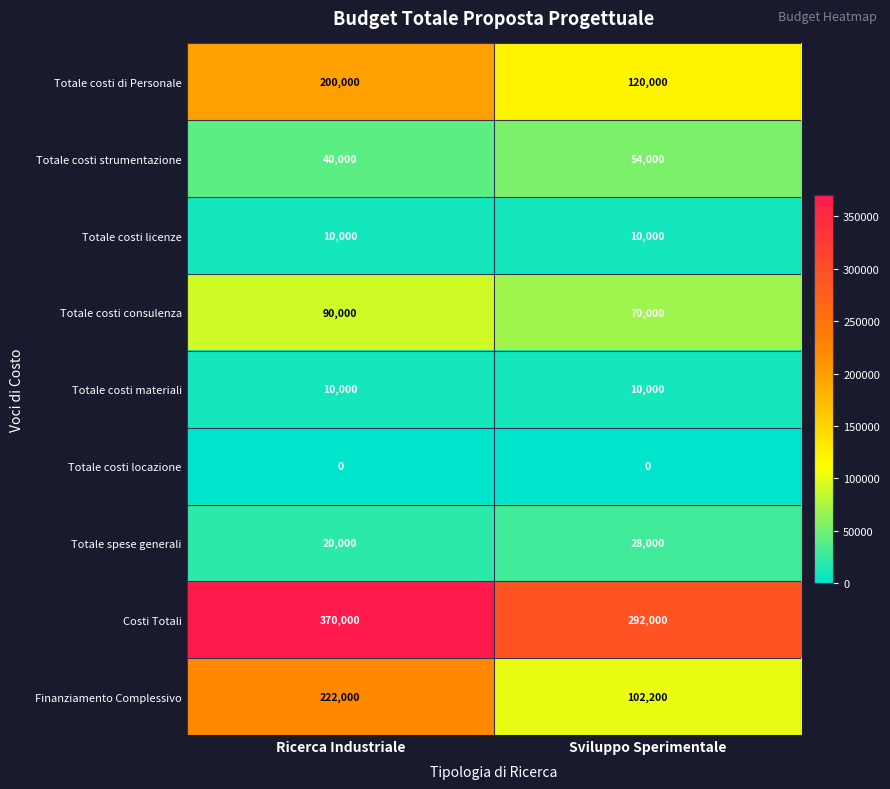

Reading left to right, transcribe all the data shown in this chart.

Totale costi di Personale: 200000	120000
Totale costi strumentazione: 40000	54000
Totale costi licenze: 10000	10000
Totale costi consulenza: 90000	70000
Totale costi materiali: 10000	10000
Totale costi locazione: 0	0
Totale spese generali: 20000	28000
Costi Totali: 370000	292000
Finanziamento Complessivo: 222000	102200